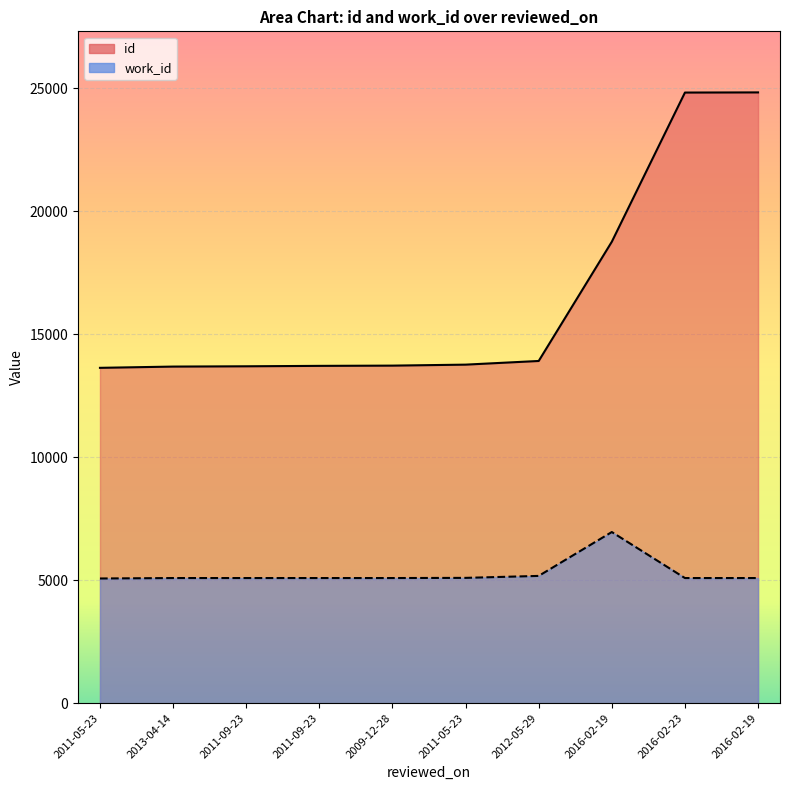

Reading left to right, list all the values displayed in this chart.

id: 2011-05-23=13636	2013-04-14=13687	2011-09-23=13699	2011-09-23=13716	2009-12-28=13726	2011-05-23=13766	2012-05-29=13915	2016-02-19=18764	2016-02-23=24830	2016-02-19=24836
work_id: 2011-05-23=5070	2013-04-14=5088	2011-09-23=5088	2011-09-23=5088	2009-12-28=5088	2011-05-23=5095	2012-05-29=5175	2016-02-19=6959	2016-02-23=5088	2016-02-19=5088